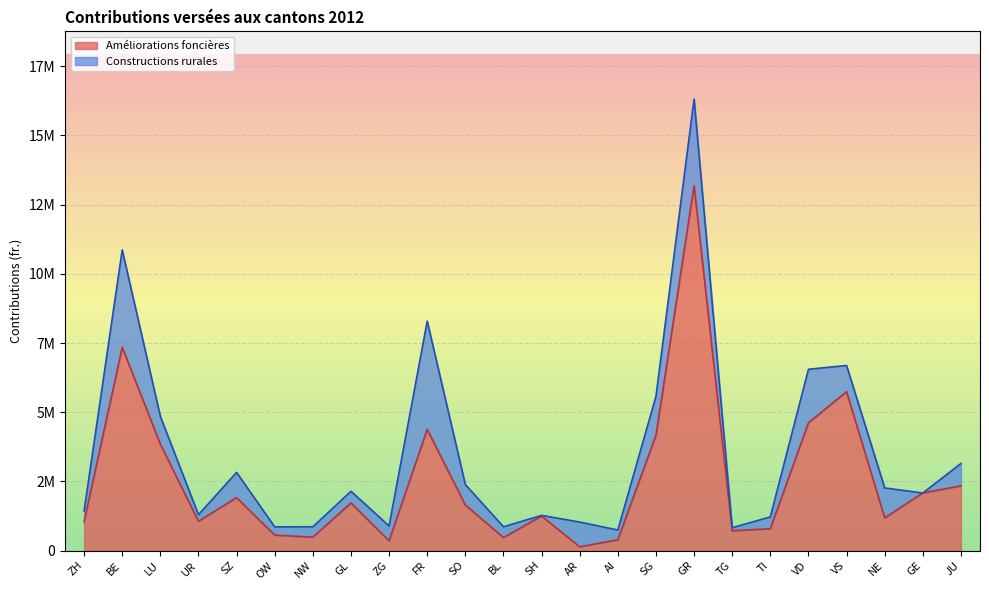

List the labels in order of value, smallest first.

AR, ZG, AI, BL, NW, OW, TG, TI, ZH, UR, NE, SH, SO, GL, SZ, GE, JU, LU, SG, FR, VD, VS, BE, GR